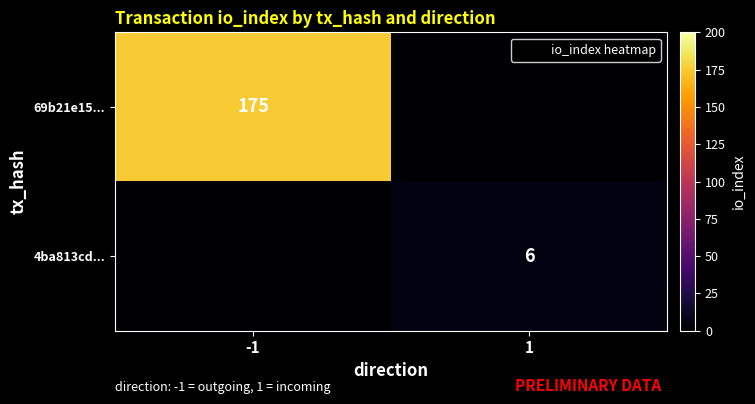

What is the difference between the maximum and minimum values in the 4ba813cd... series?

6